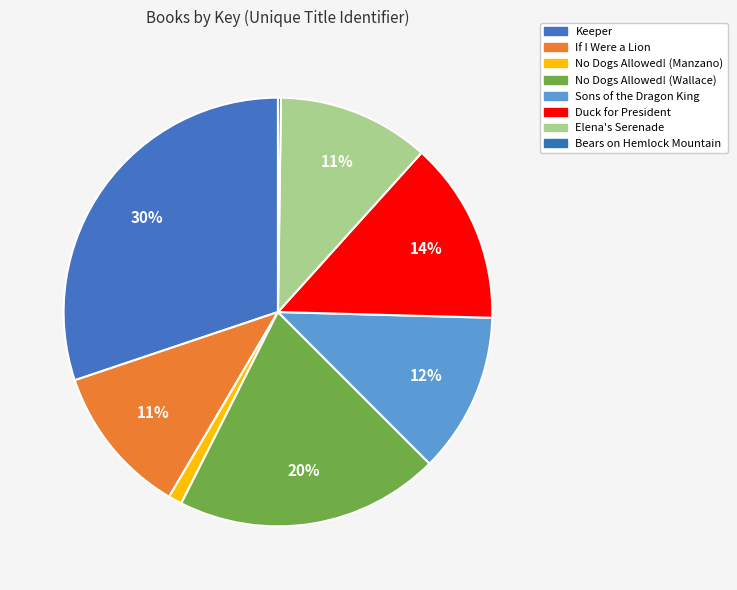

Which slice is the largest?

Keeper